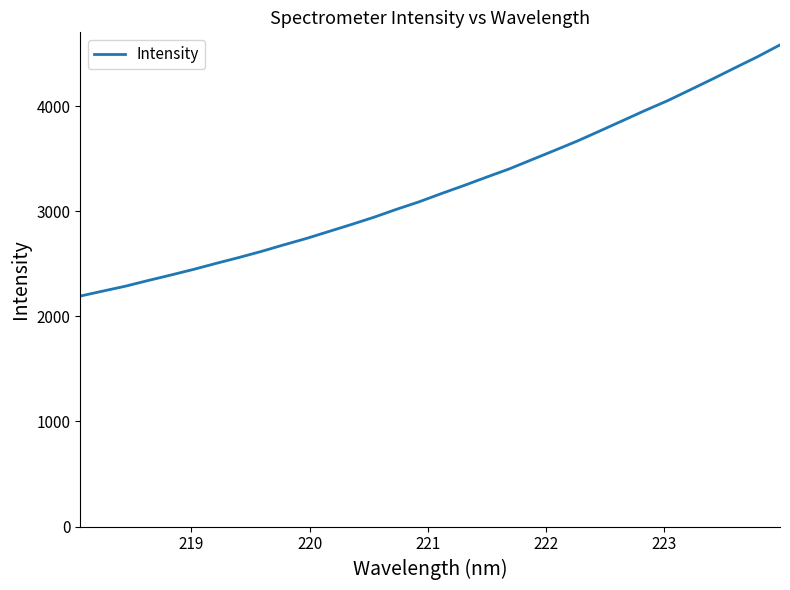

What is the minimum value shown in the chart?

2193.2